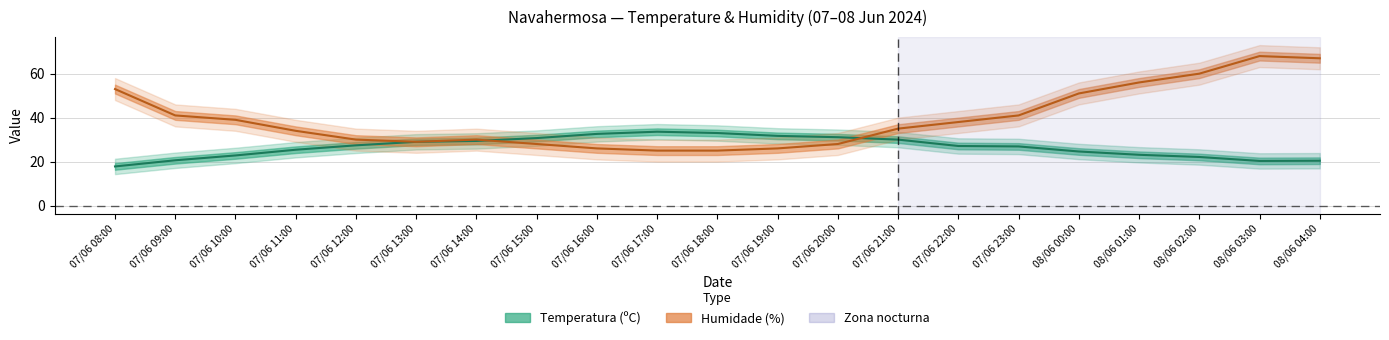

Reading left to right, extract all data points from this chart.

Temperatura (ºC): 17.8	20.6	22.8	25.4	27.4	29.0	29.4	30.7	32.6	33.6	33.0	31.7	31.1	30.0	27.1	26.9	24.6	23.1	22.1	20.3	20.4
Humidade (%): 53.0	41.0	39.0	34.0	30.0	29.0	30.0	28.0	26.0	25.0	25.0	26.0	28.0	35.0	38.0	41.0	51.0	56.0	60.0	68.0	67.0